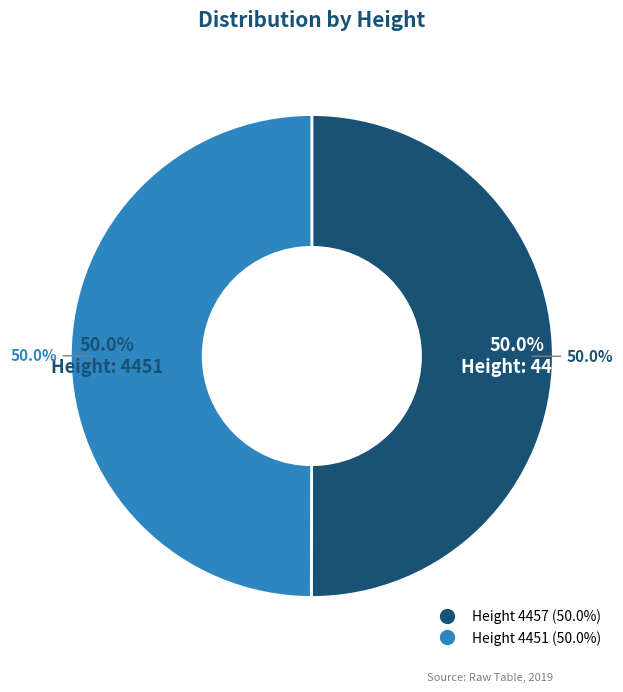

Rank the categories by value from highest to lowest.

4457, 4451